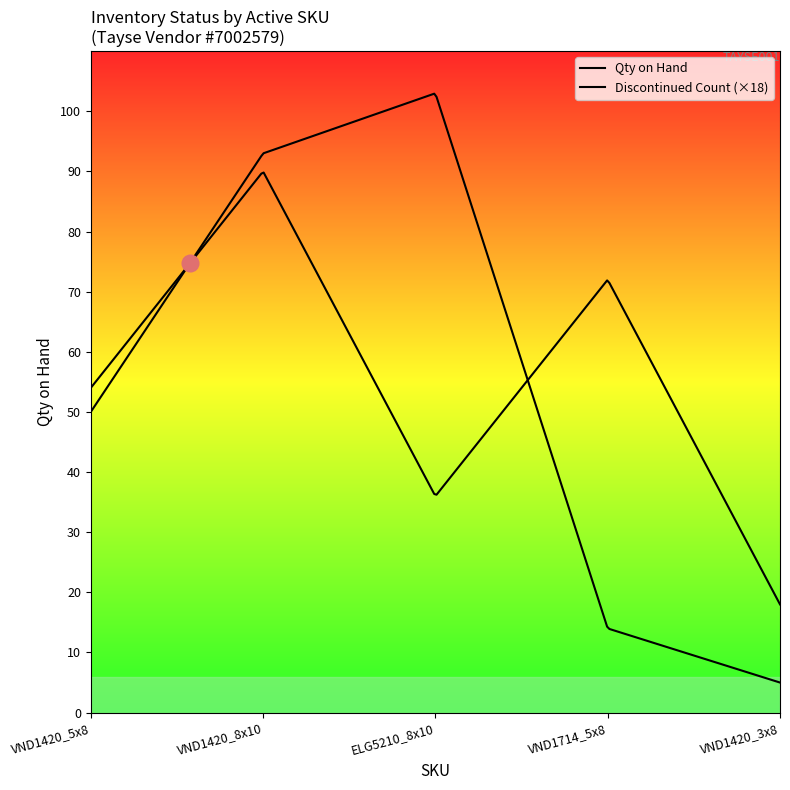

What is the greatest value displayed?

103